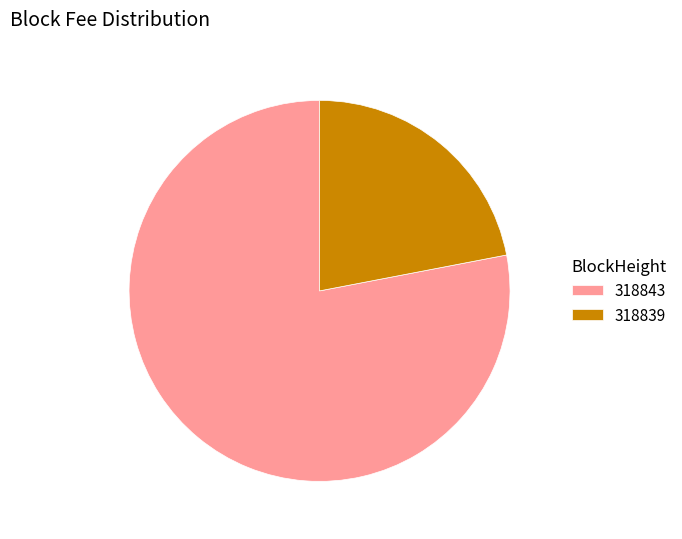

Do 318843 and 318839 together represent more than half of the pie?

Yes